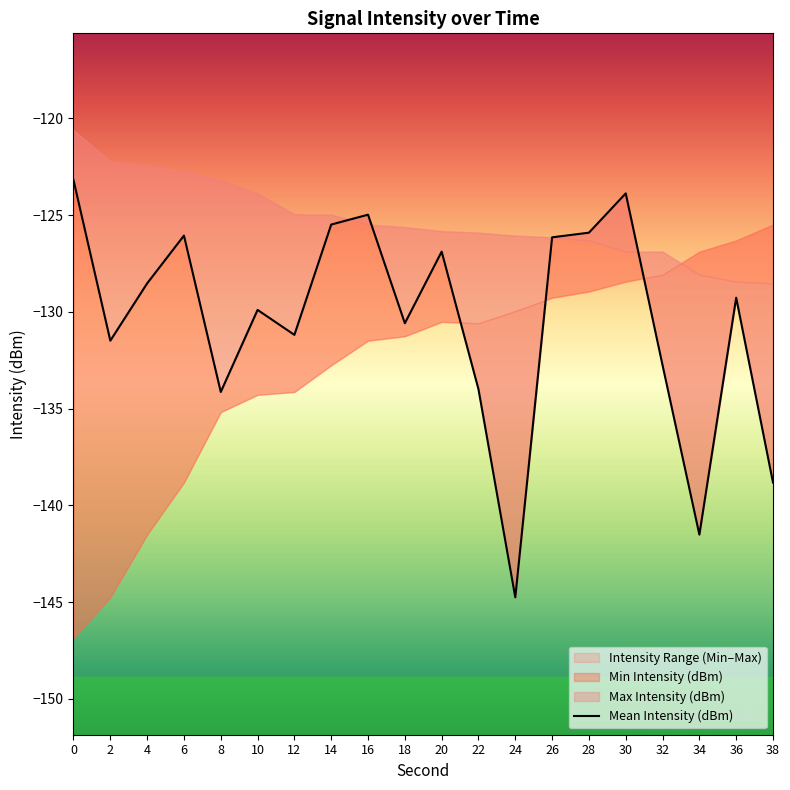

What is the change in value from 2 to 36?

+2.2